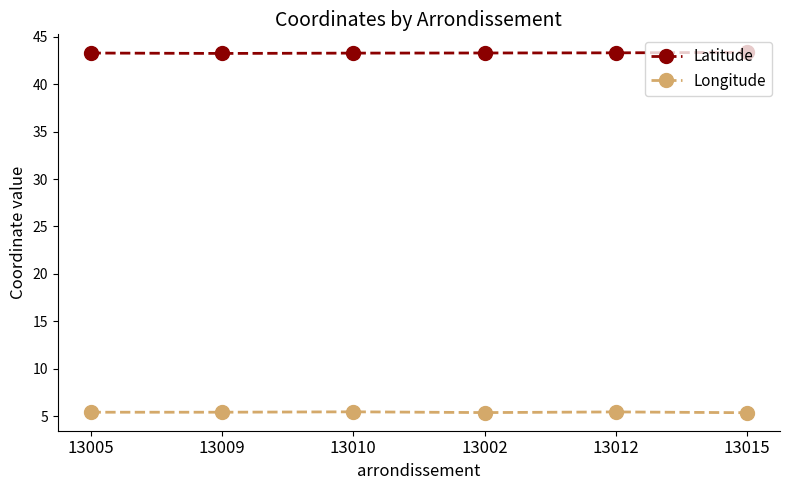

Is it true that Latitude equals 43.3 at 13012?

True